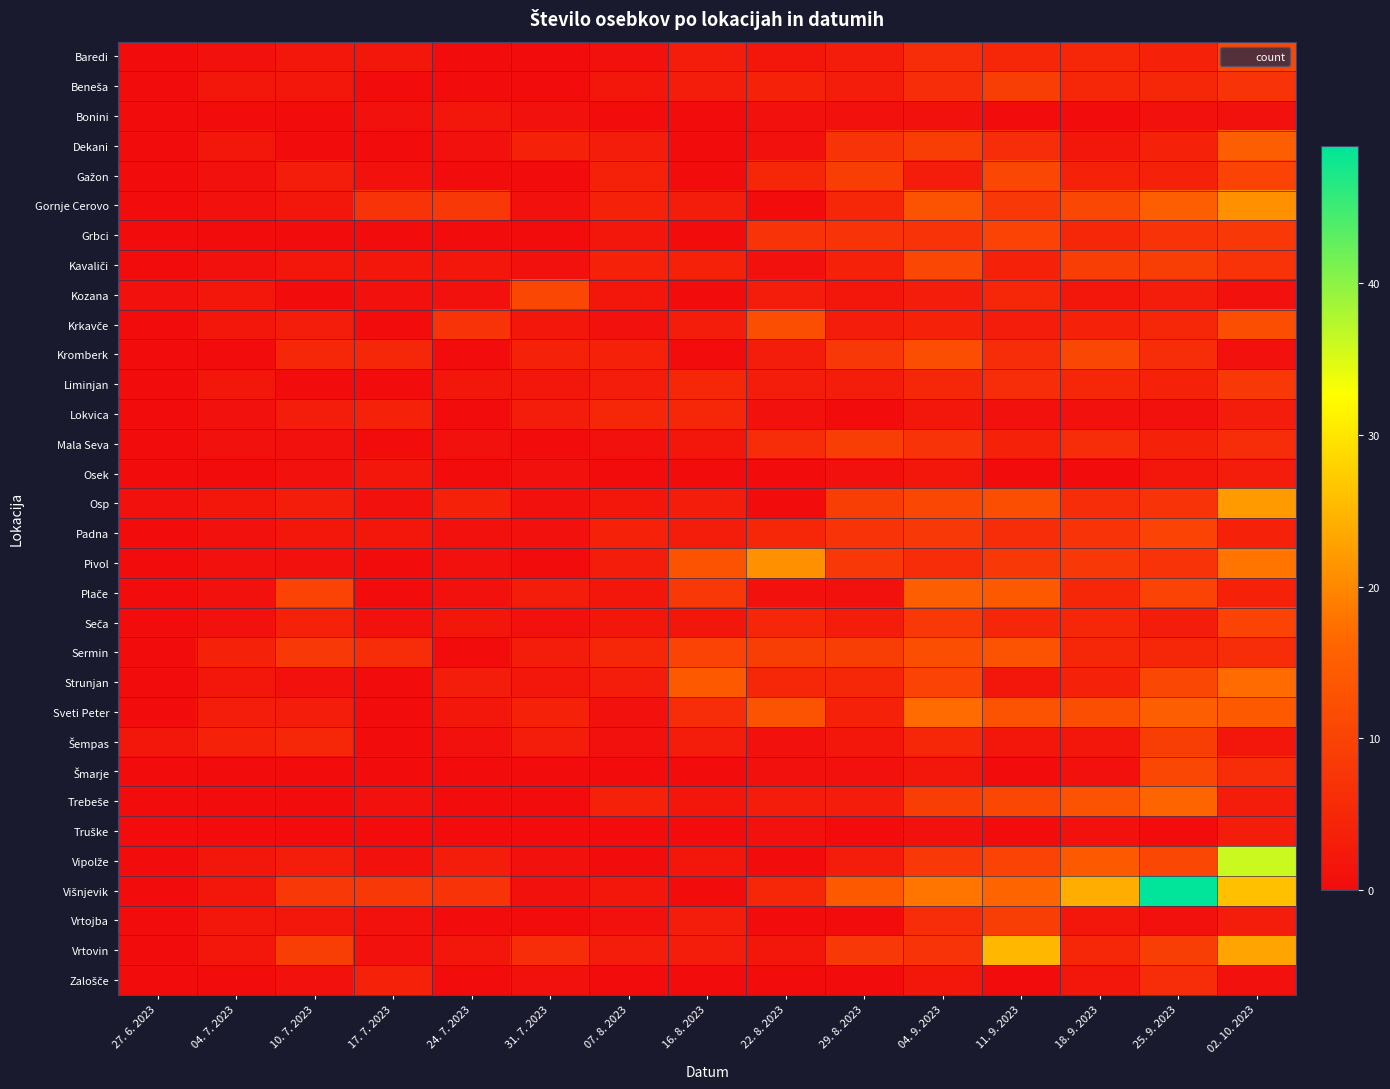

Which series has the largest total across all categories?

Višnjevik